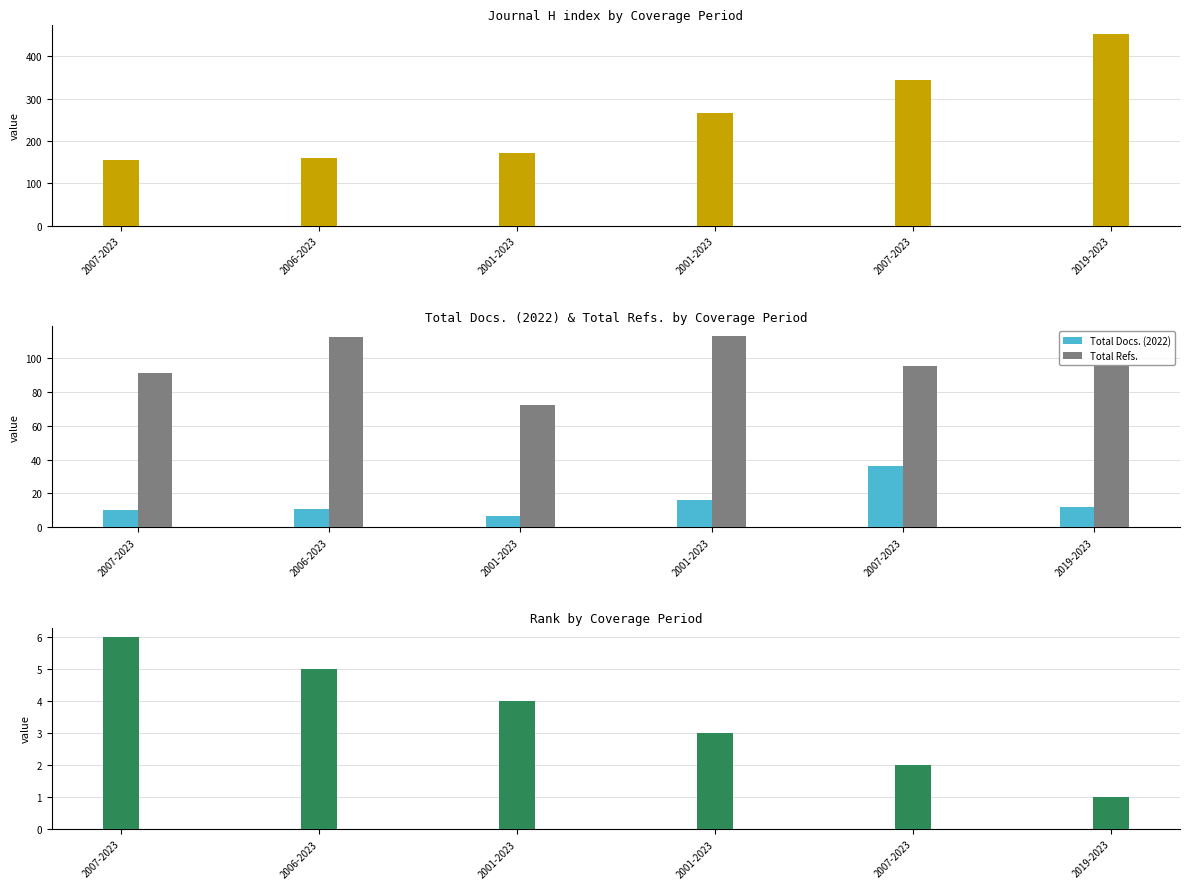

Is the value of H index at 2006-2023 greater than the value of Rank at 2007-2023?

Yes